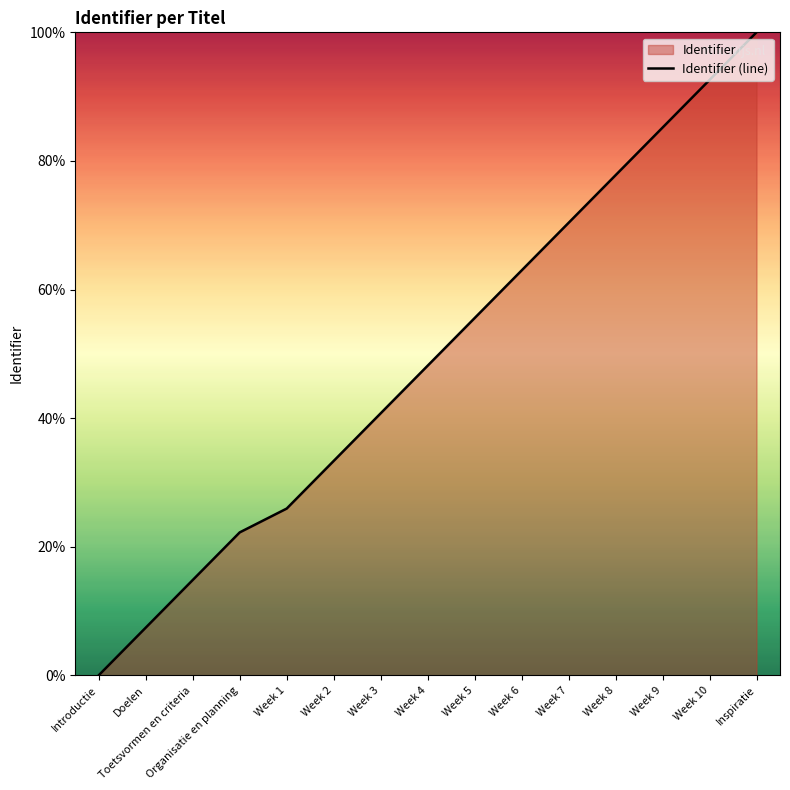

What position from the right is Doelen?

14